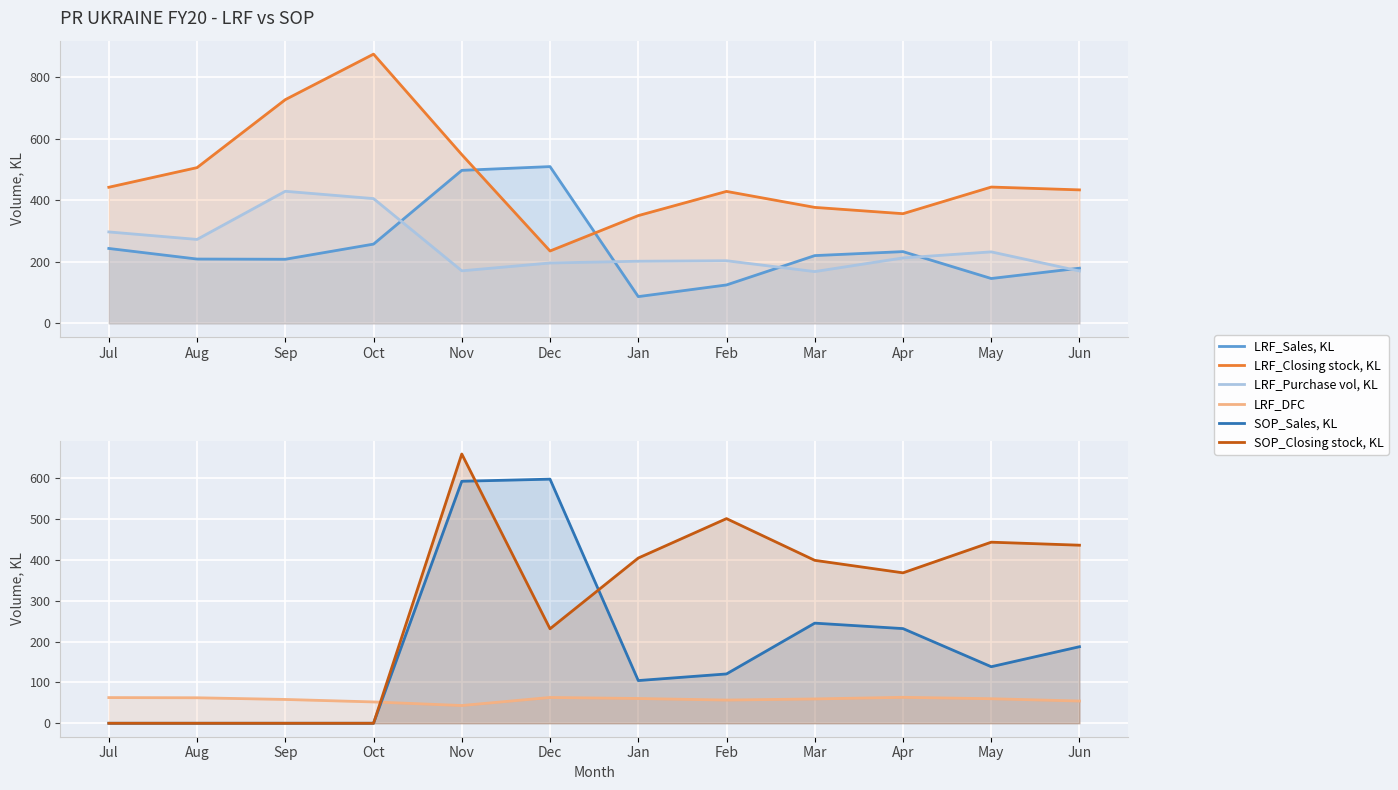

In SOP_Sales, KL, how many points are higher than both neighbors (excluding endpoints)?

2